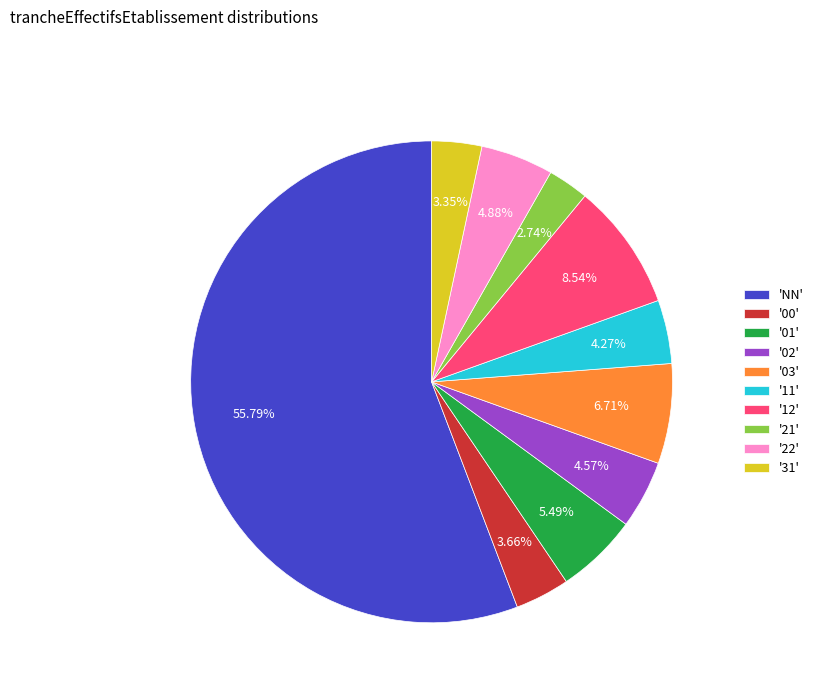

Count the number of slices in the pie.

10